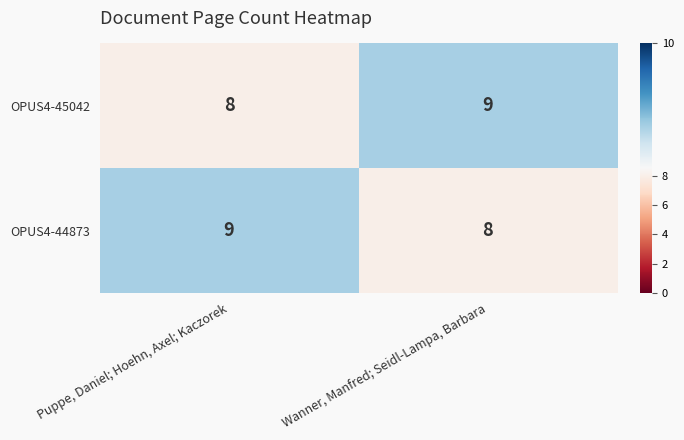

At which label is OPUS4-44873 closest to 8?

Wanner, Manfred; Seidl-Lampa, Barbara